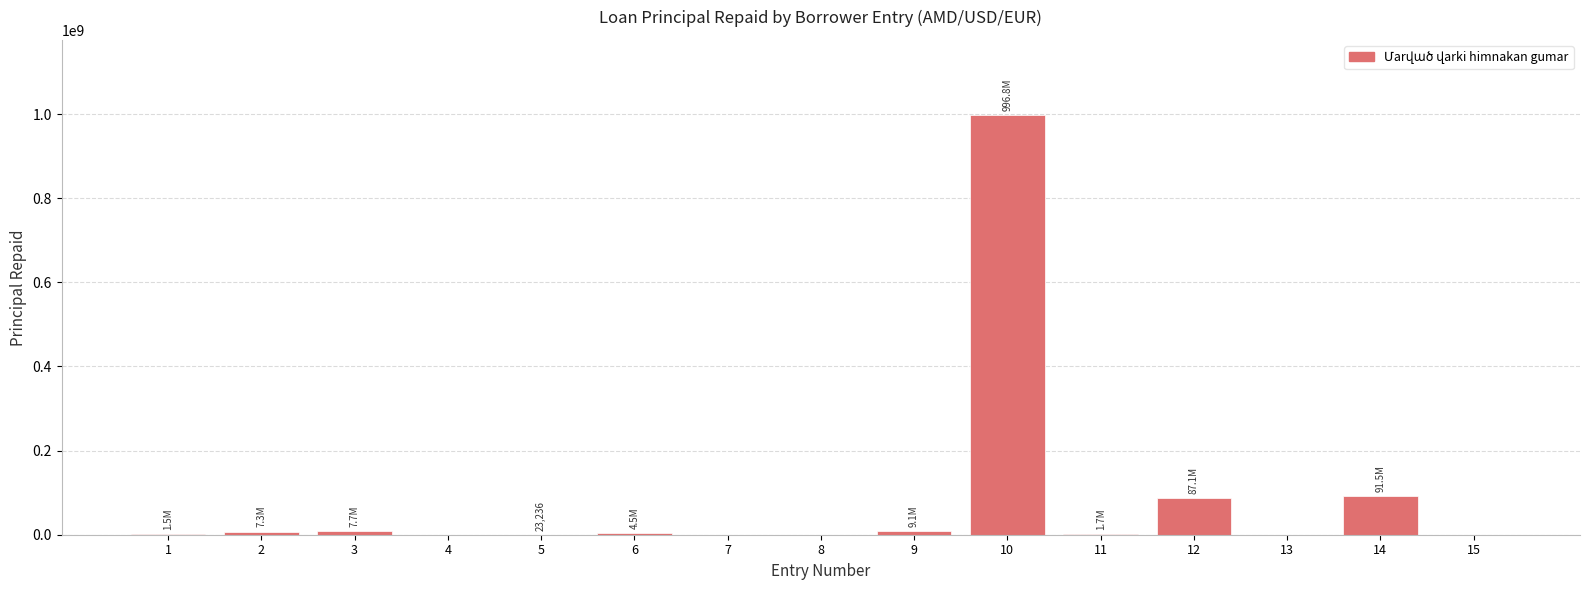

Rank the categories by value from highest to lowest.

10, 14, 12, 9, 3, 2, 6, 11, 1, 5, 4, 7, 8, 13, 15